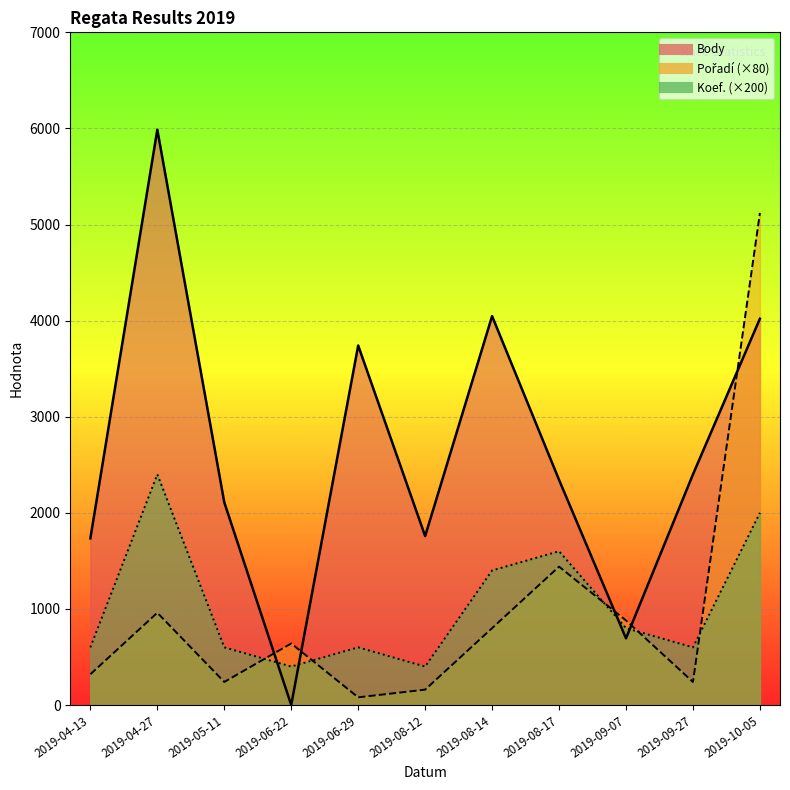

What is the difference between the second highest and second lowest values in the Body series?

3353